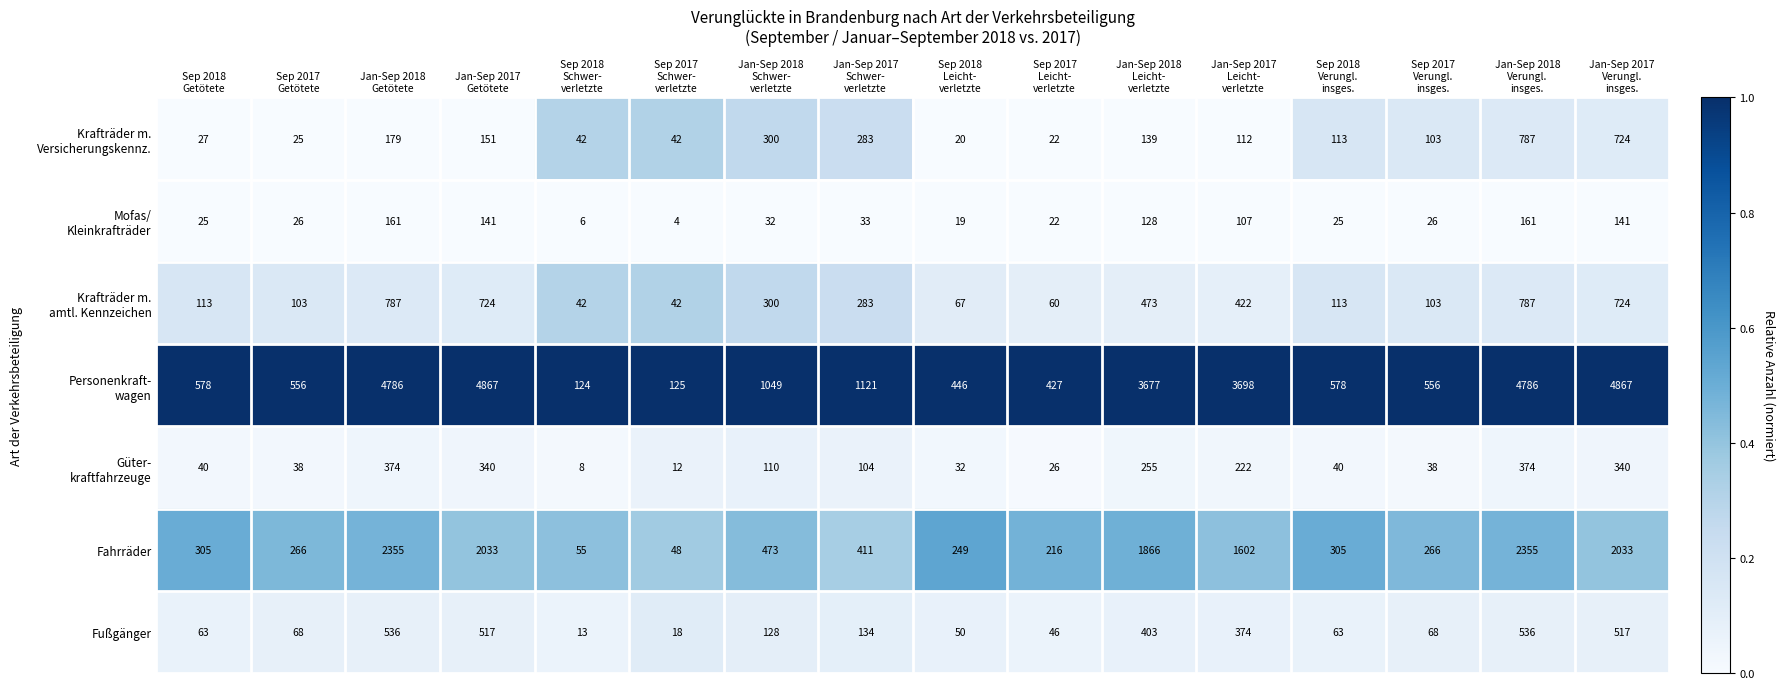

What is the maximum value shown in the chart?

4867